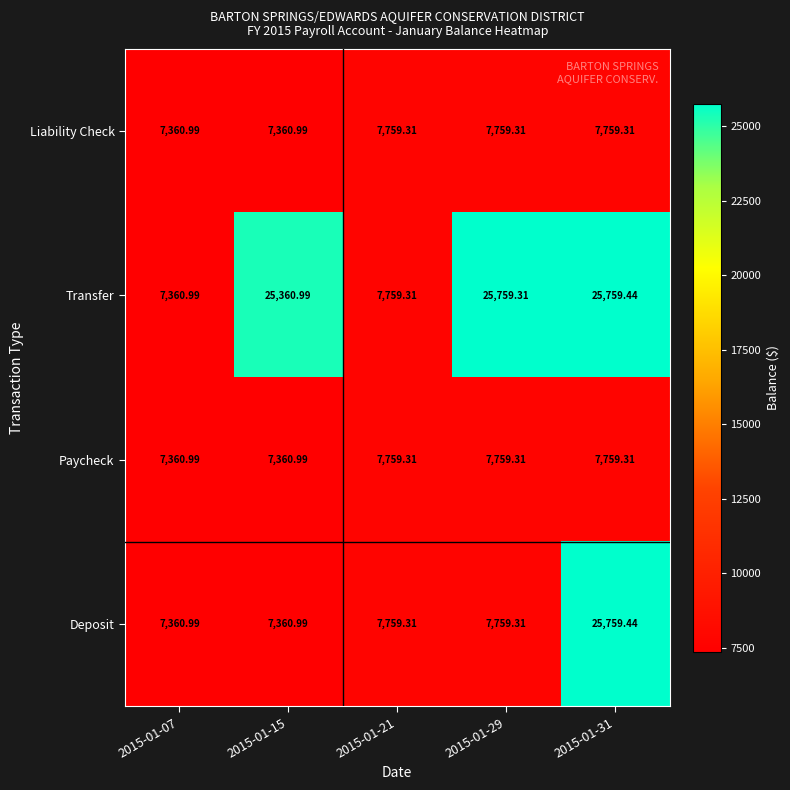

Which series has the largest total across all categories?

Transfer